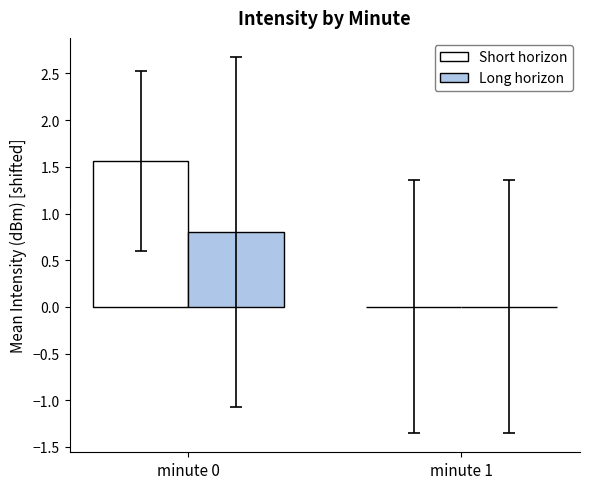

How many series are shown in this chart?

2